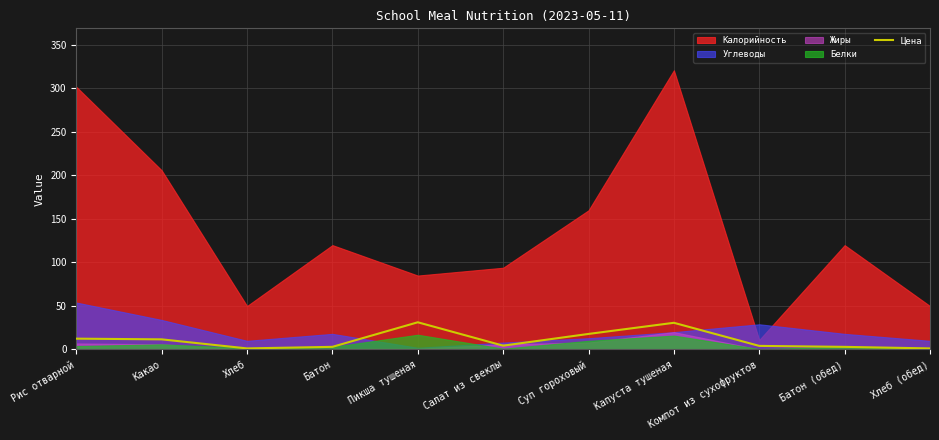

What is the label of the 6th point from the right?

Салат из свеклы